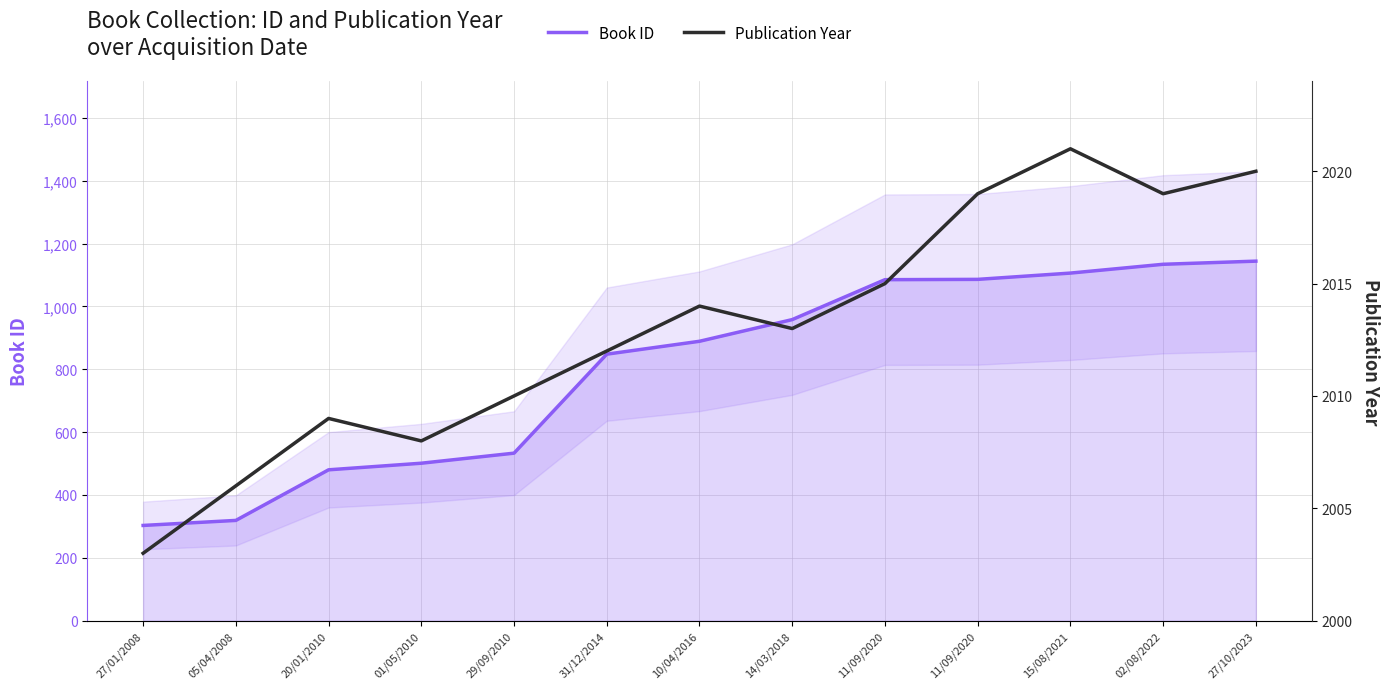

What is the value of the Book ID point at the 2nd from the left?

319